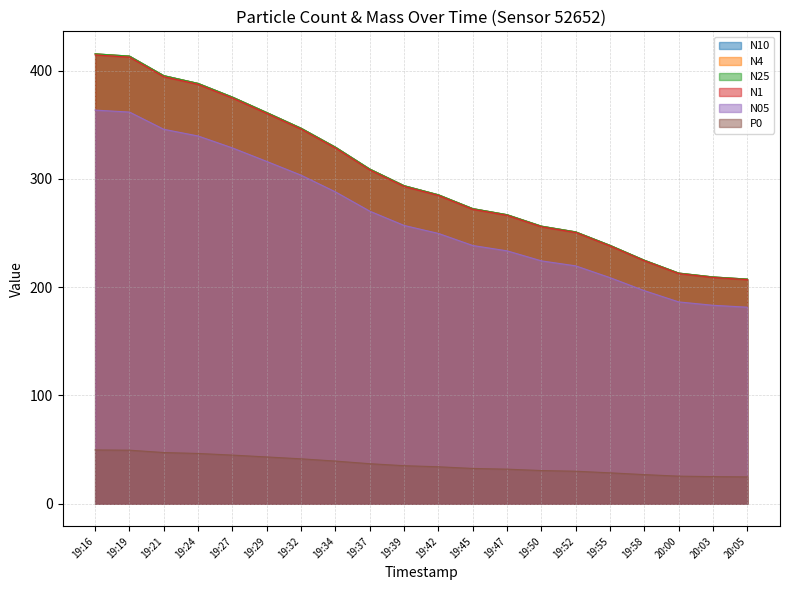

What is the sum of the N10 values at 19:47 and 19:58?

491.8